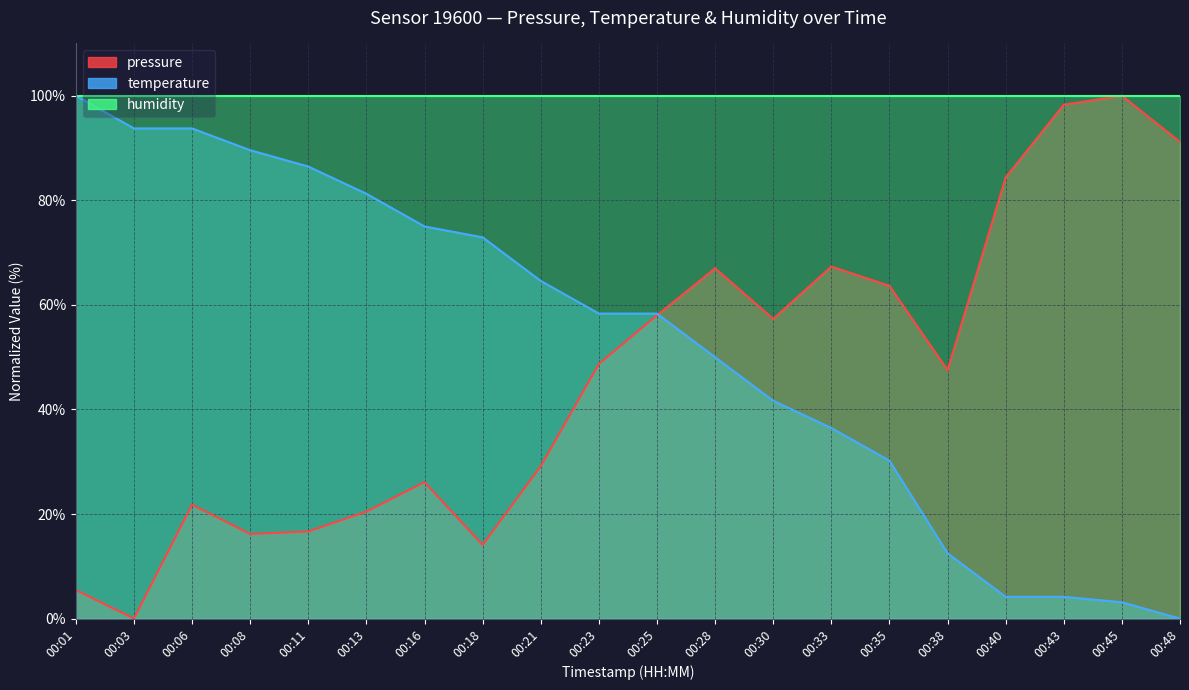

At which label does temperature reach its minimum?

00:48